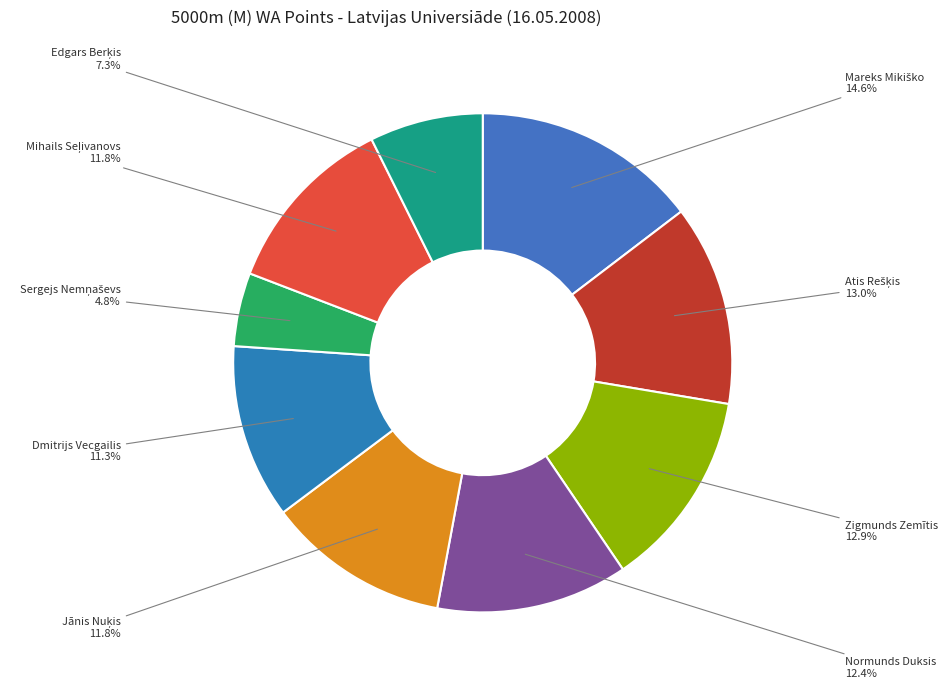

Is Normunds Duksis the majority of the pie?

No